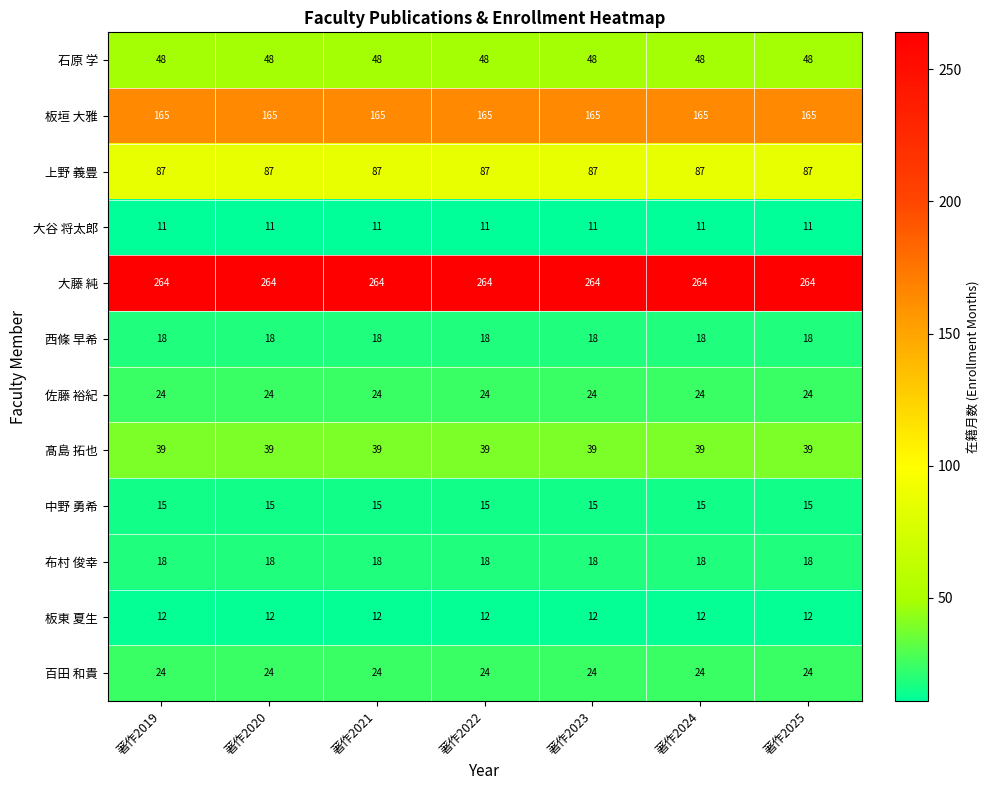

What is the spread (max minus min) of values at 著作2019?

253